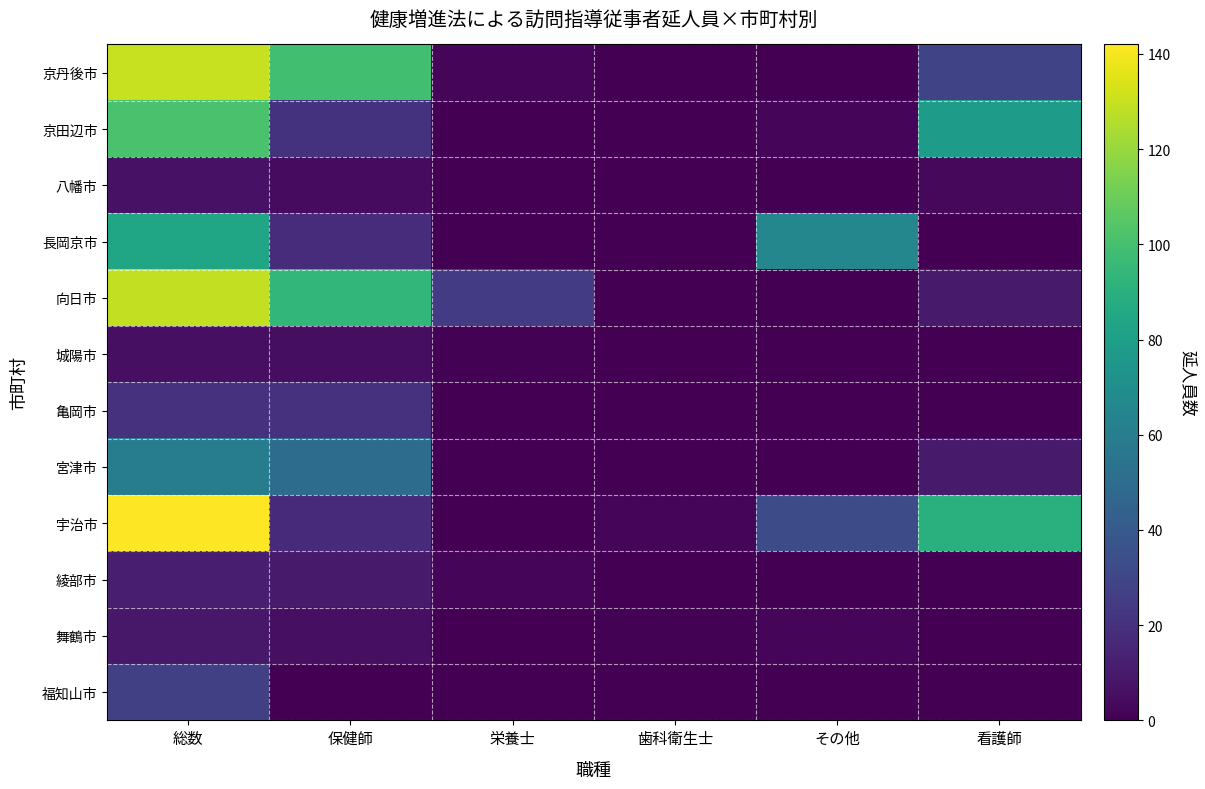

Reading left to right, what are all the values shown in this chart?

福知山市: 総数=27	保健師=0	栄養士=0	歯科衛生士=0	その他=0	看護師=0
舞鶴市: 総数=9	保健師=6	栄養士=0	歯科衛生士=1	その他=2	看護師=0
綾部市: 総数=12	保健師=10	栄養士=2	歯科衛生士=0	その他=0	看護師=0
宇治市: 総数=142	保健師=17	栄養士=0	歯科衛生士=2	その他=33	看護師=90
宮津市: 総数=60	保健師=50	栄養士=0	歯科衛生士=0	その他=0	看護師=10
亀岡市: 総数=20	保健師=20	栄養士=0	歯科衛生士=0	その他=0	看護師=0
城陽市: 総数=6	保健師=5	栄養士=1	歯科衛生士=0	その他=0	看護師=0
向日市: 総数=129	保健師=94	栄養士=25	歯科衛生士=0	その他=0	看護師=10
長岡京市: 総数=84	保健師=18	栄養士=0	歯科衛生士=0	その他=66	看護師=0
八幡市: 総数=7	保健師=4	栄養士=0	歯科衛生士=0	その他=0	看護師=3
京田辺市: 総数=101	保健師=21	栄養士=0	歯科衛生士=0	その他=2	看護師=78
京丹後市: 総数=130	保健師=99	栄養士=2	歯科衛生士=0	その他=0	看護師=29